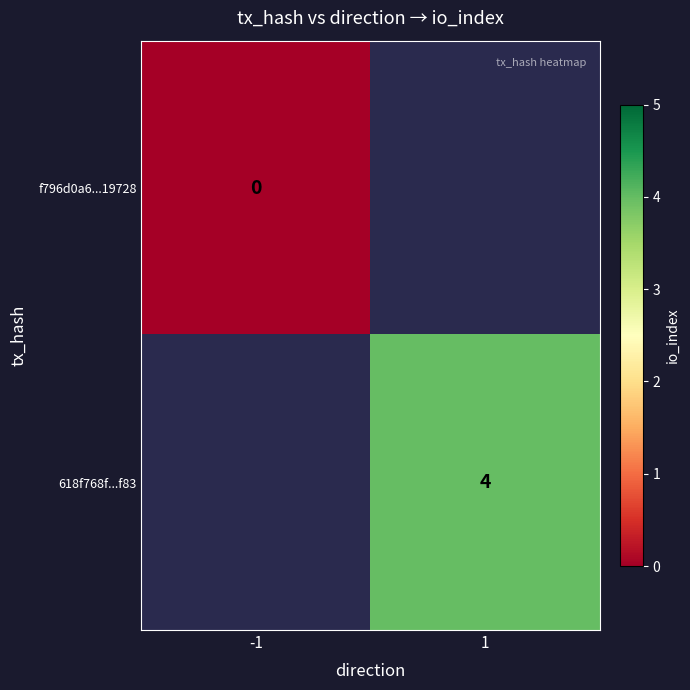

Is it true that 618f768f...f83 equals 3 at 1?

False